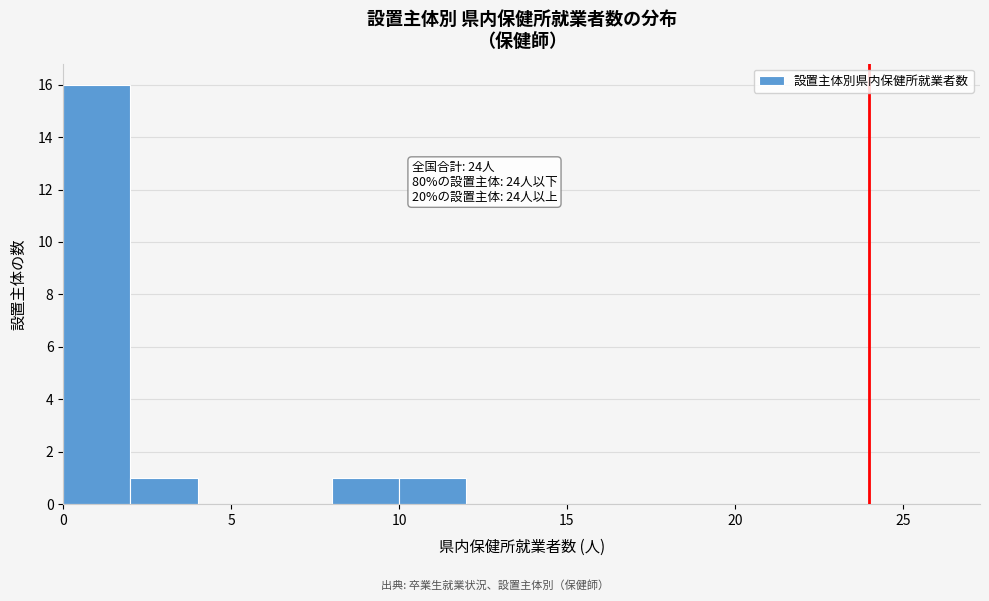

Over which range of the x-axis is the bar tallest?

0 to 2